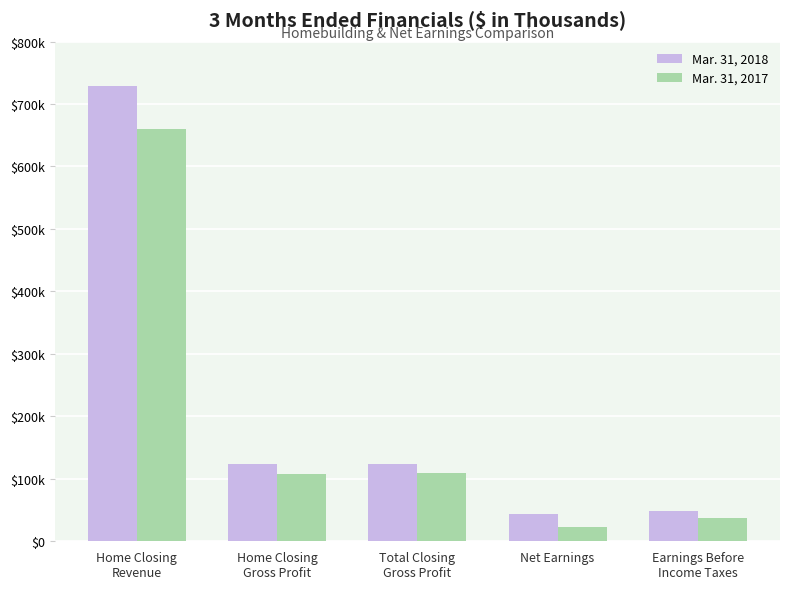

What is the value of the Mar. 31, 2017 bar at the 1st from the left?

660617